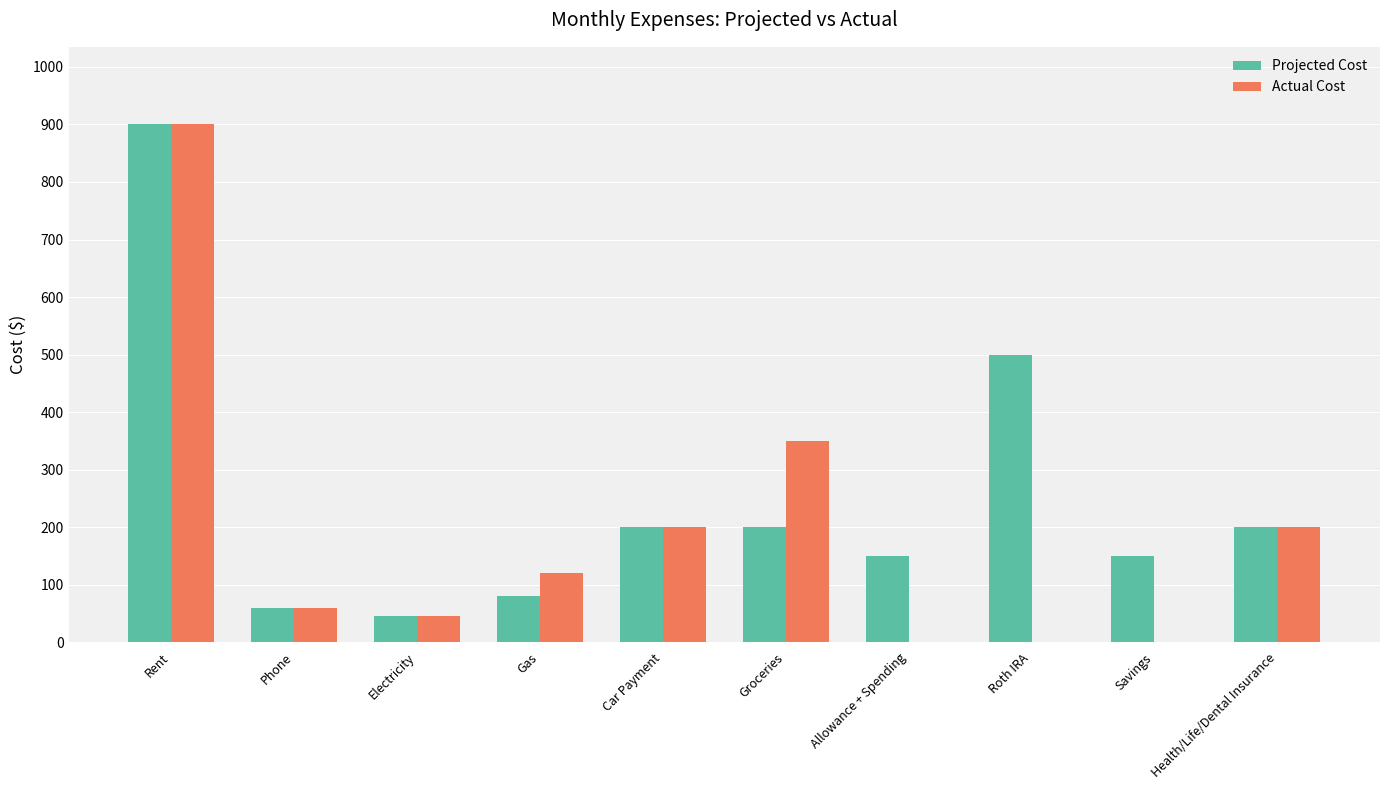

At which label does Projected Cost reach its peak?

Rent